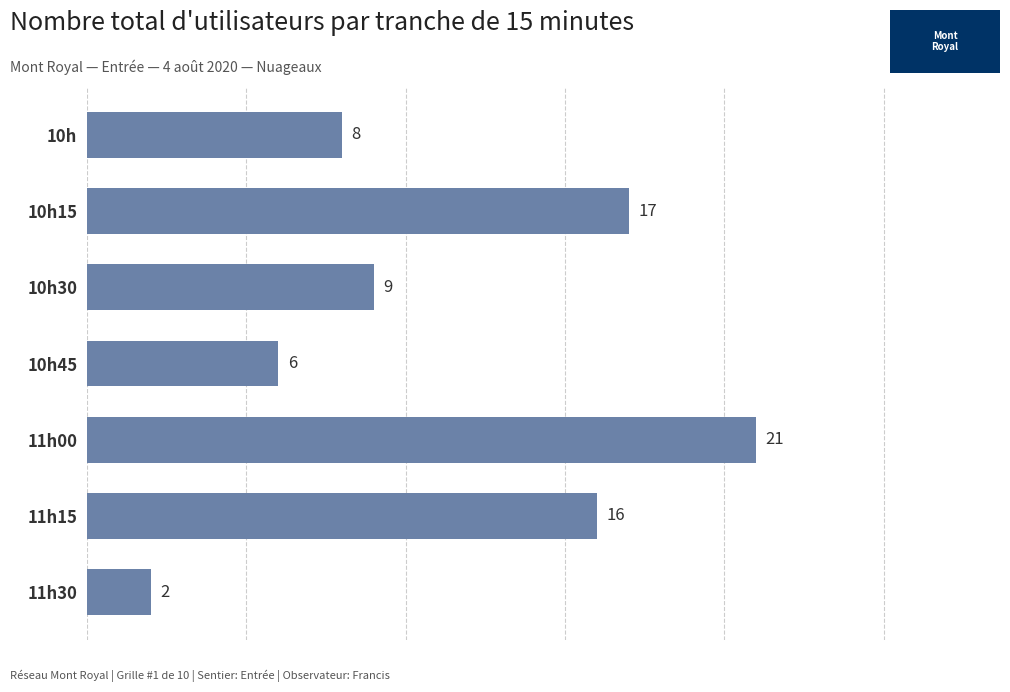

How many values are below 9?

3